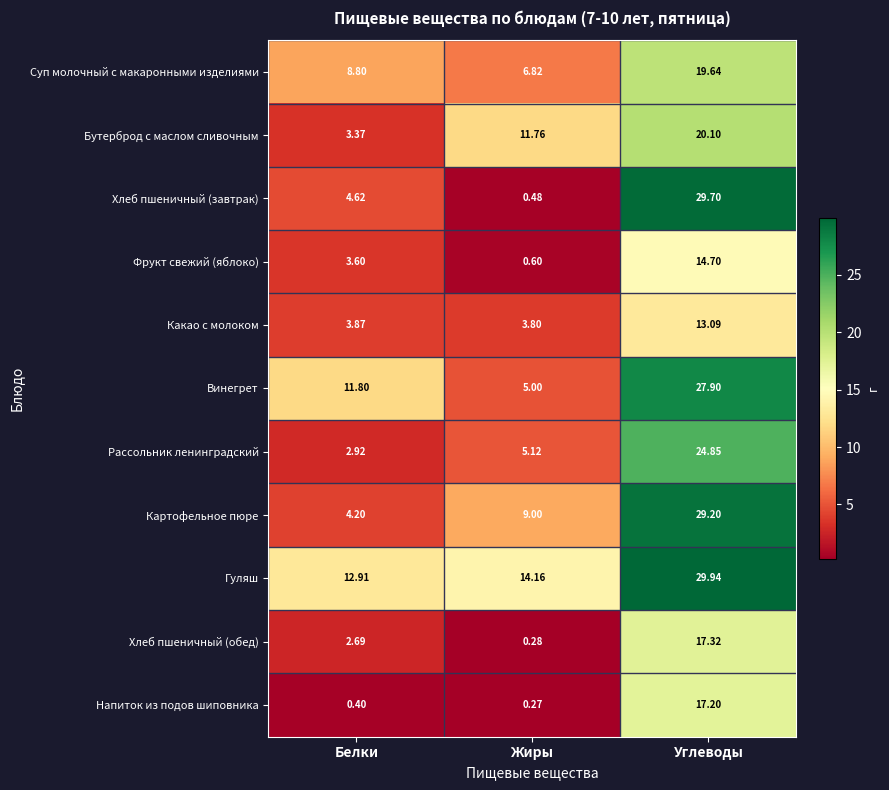

Which category has the lowest value in the Напиток из подов шиповника series?

Жиры